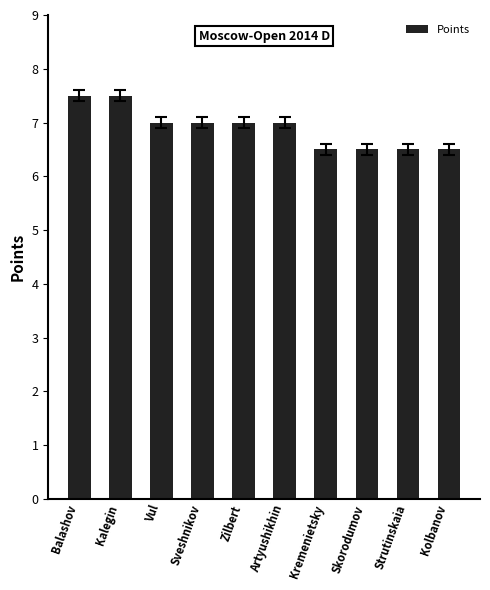

What is the maximum value shown in the chart?

7.5